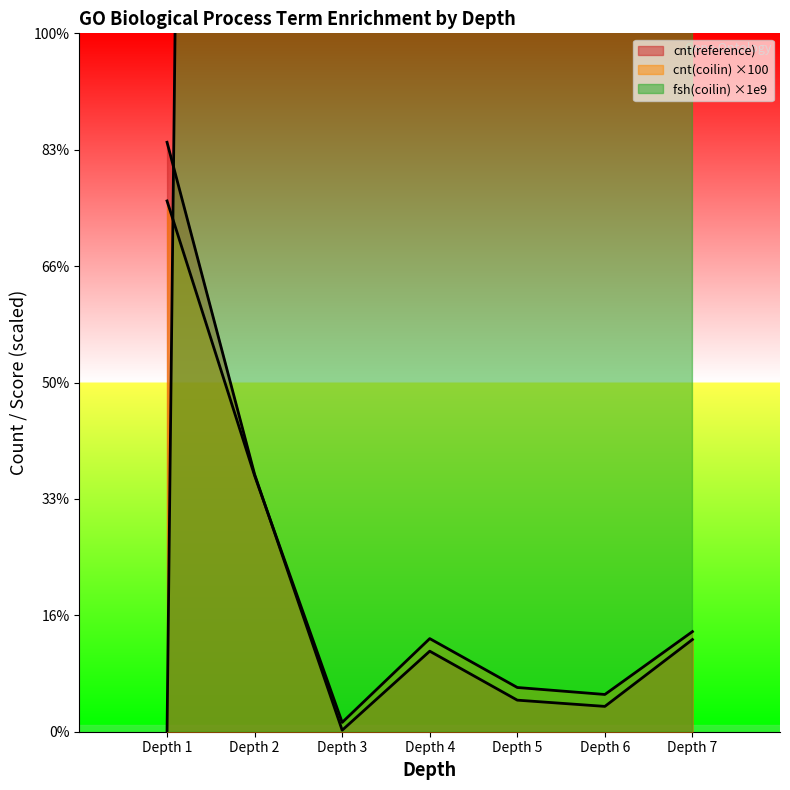

Which series has the widest spread of values?

fsh(coilin)